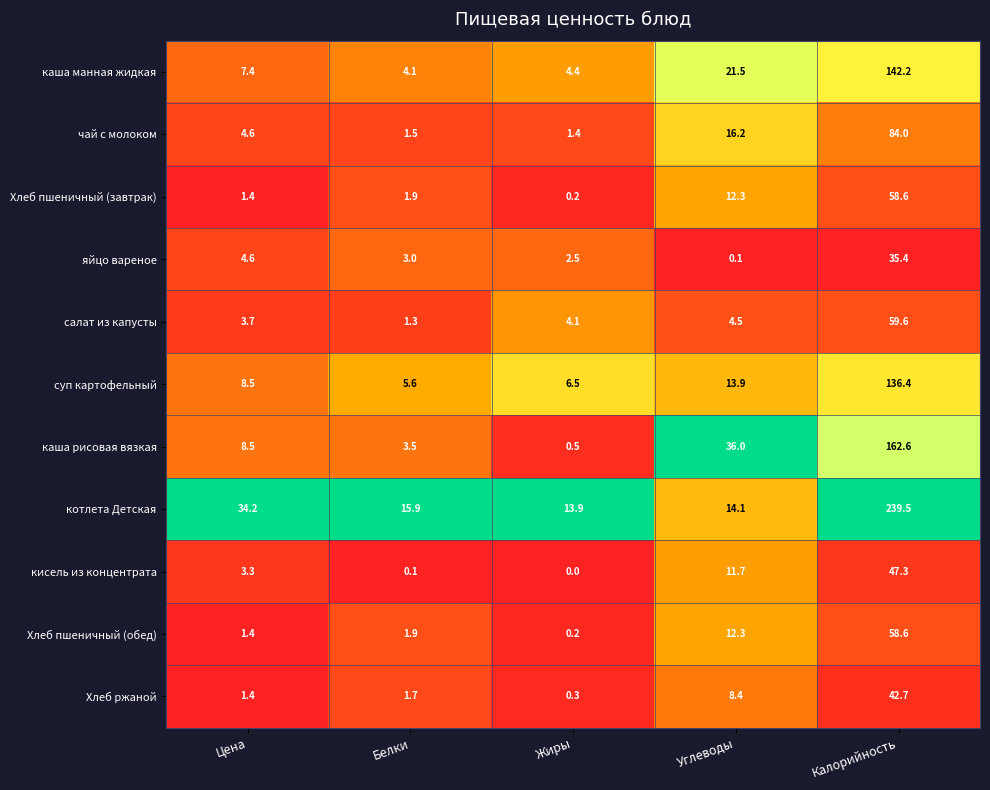

True or false: суп картофельный has a value of 3.0 at Белки.

False